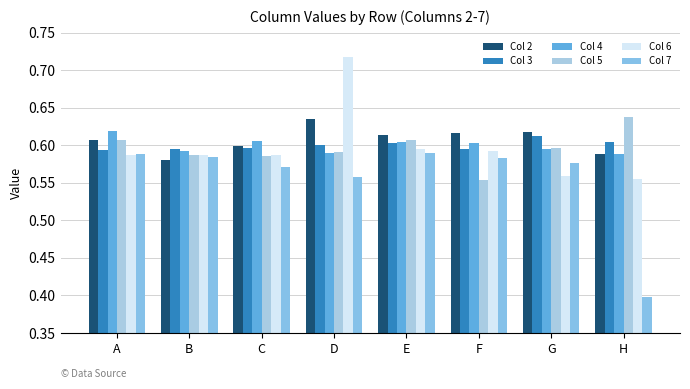

Is it true that Col 2 equals 0.6 at D?

True